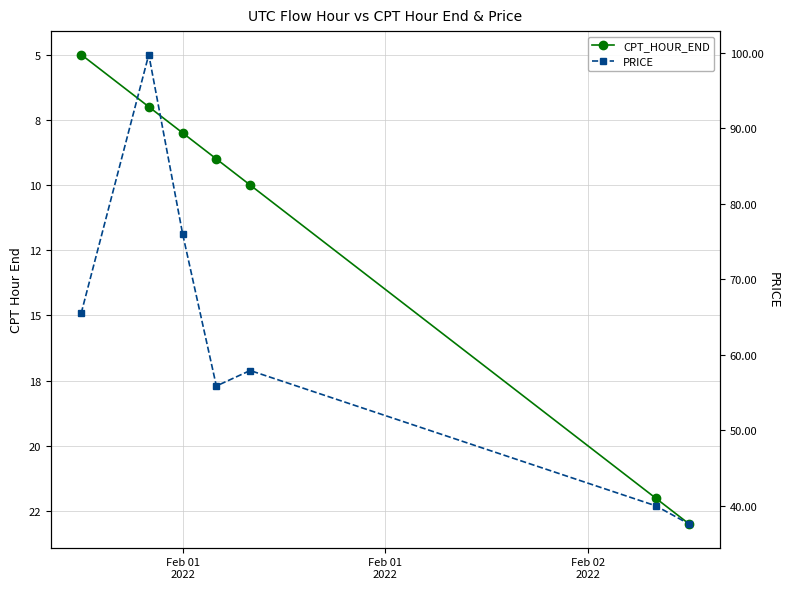

How many values in the PRICE series are below 57?

3